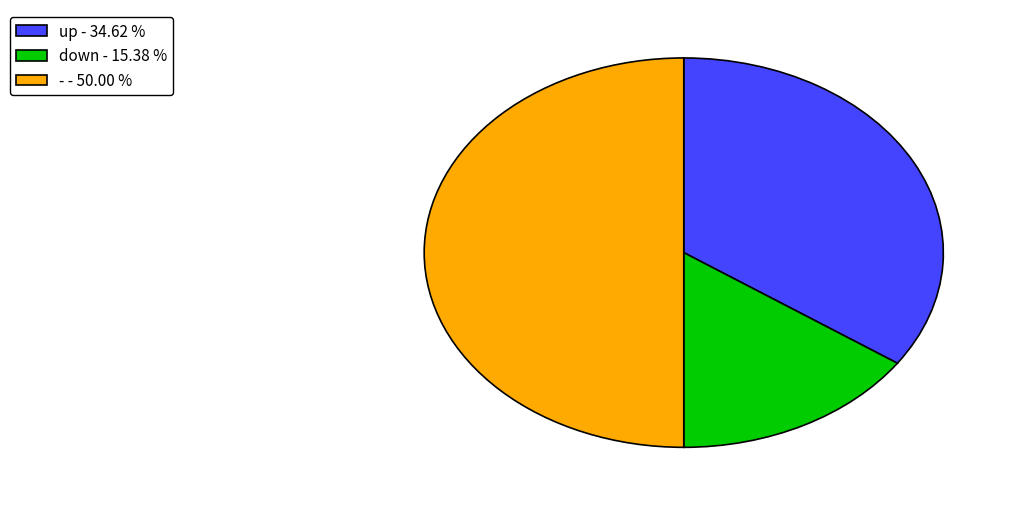

What is the ratio of the value at up - 34.62 % to the value at down - 15.38 %?

2.2